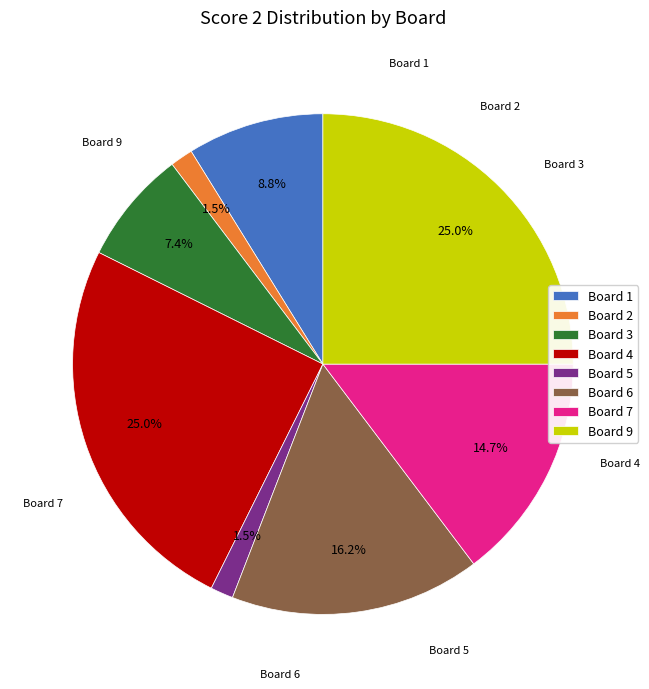

Approximately how many times larger is the value at Board 4 compared to Board 6?

1.5